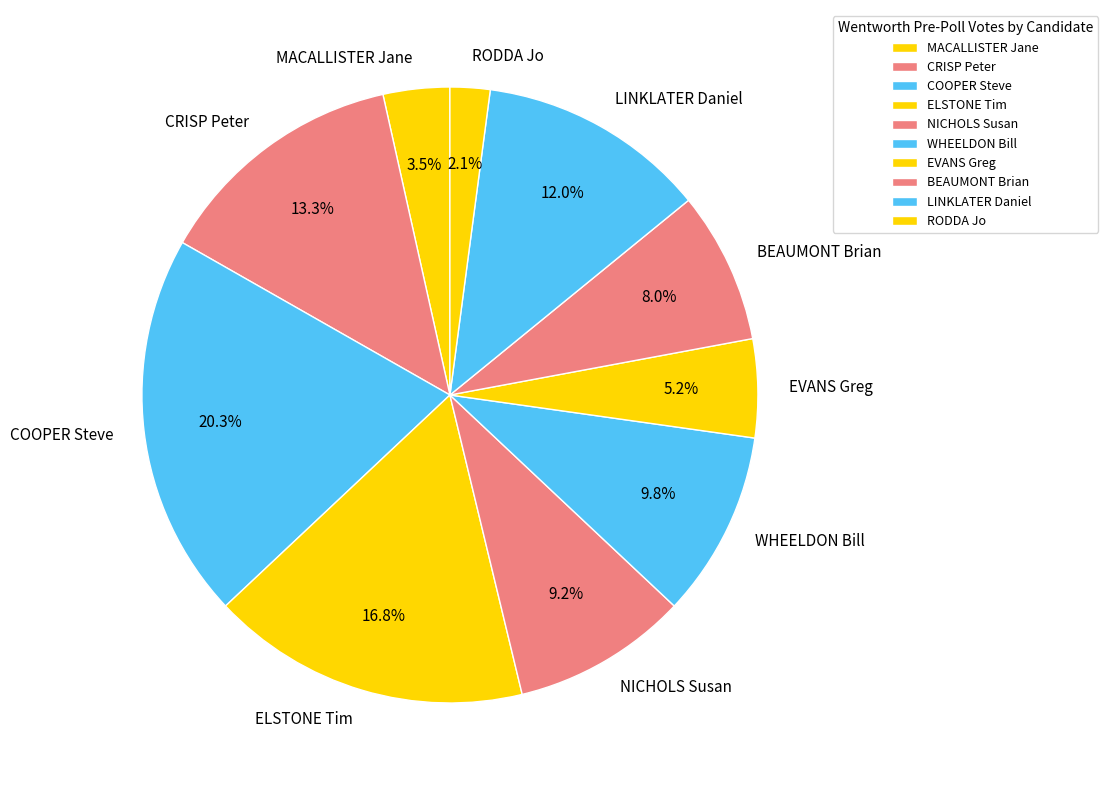

Is the sum of EVANS Greg and CRISP Peter greater than half?

No